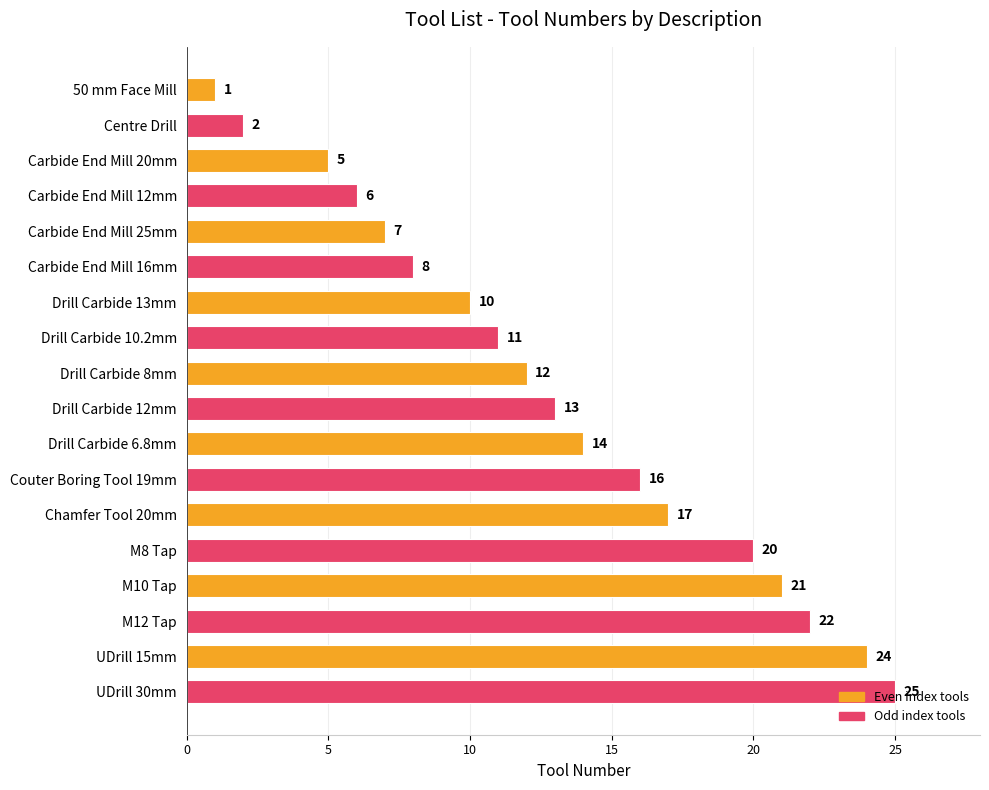

The value at Drill Carbide 10.2mm is 11. True or false?

True